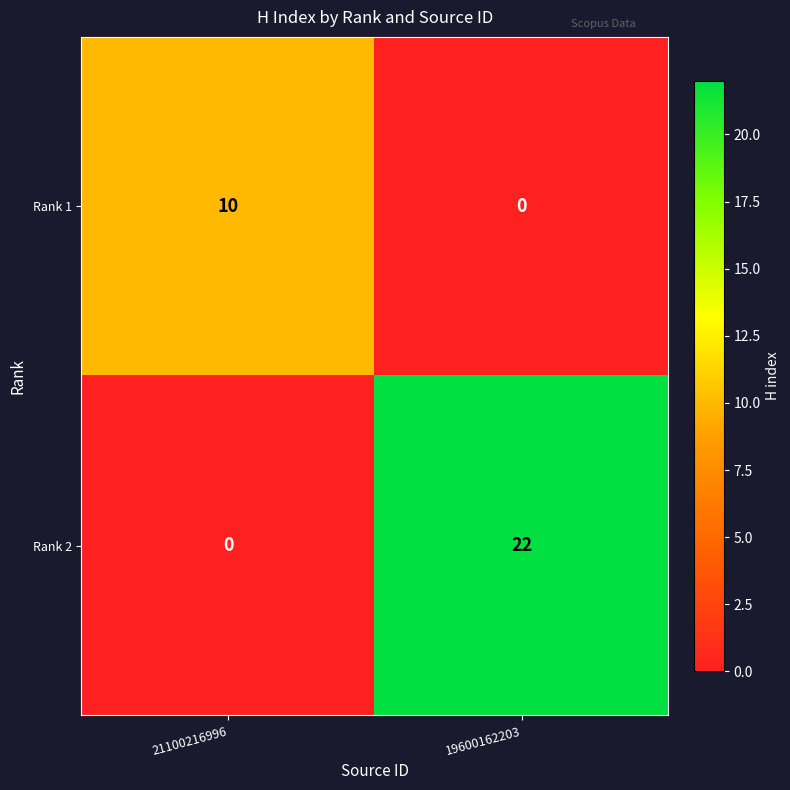

True or false: Rank 1 has a value of 0 at 19600162203.

True